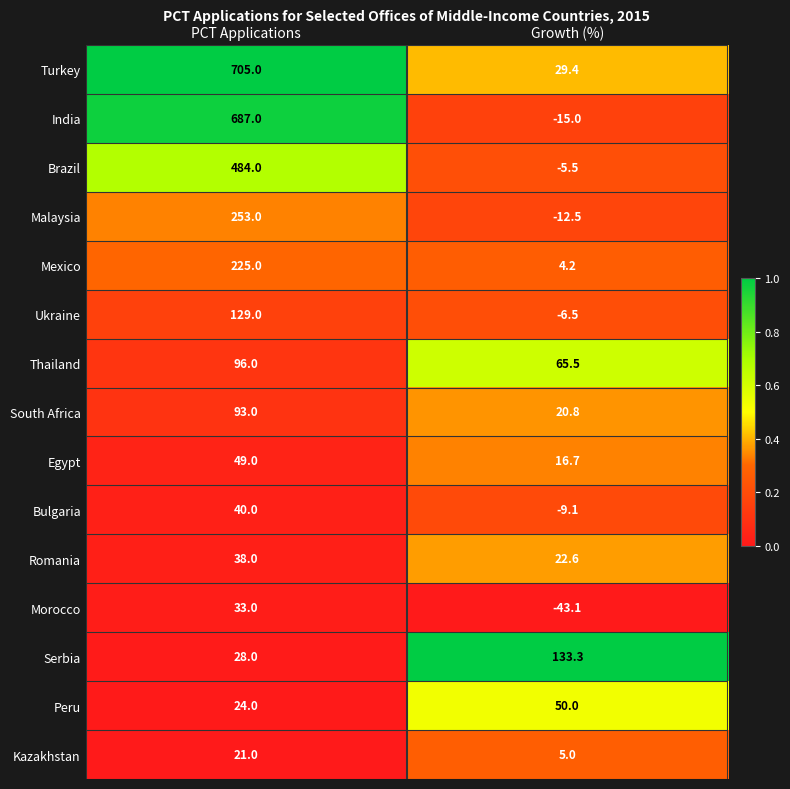

Rank the categories by Mexico value from lowest to highest.

Growth (%), PCT Applications